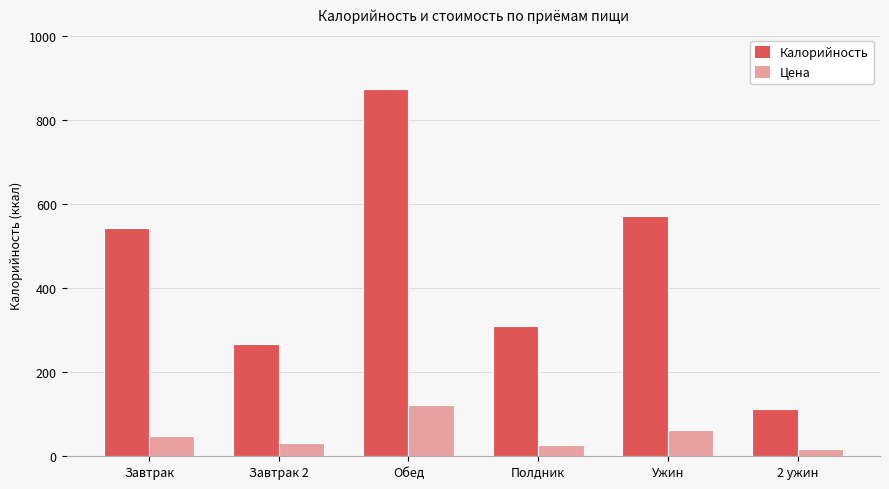

What is the difference between the maximum and minimum values in the Калорийность series?

761.0